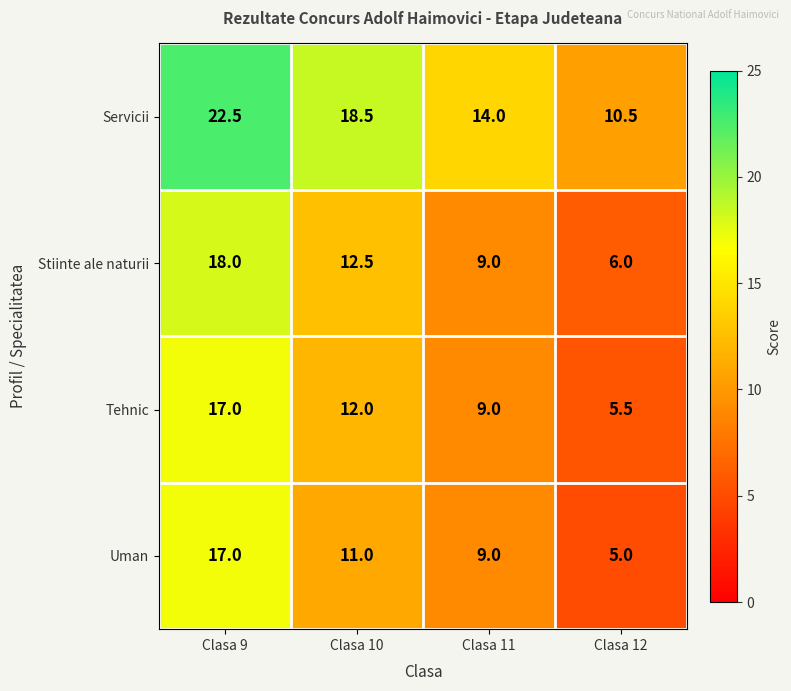

At which label is Servicii closest to 16?

Clasa 11